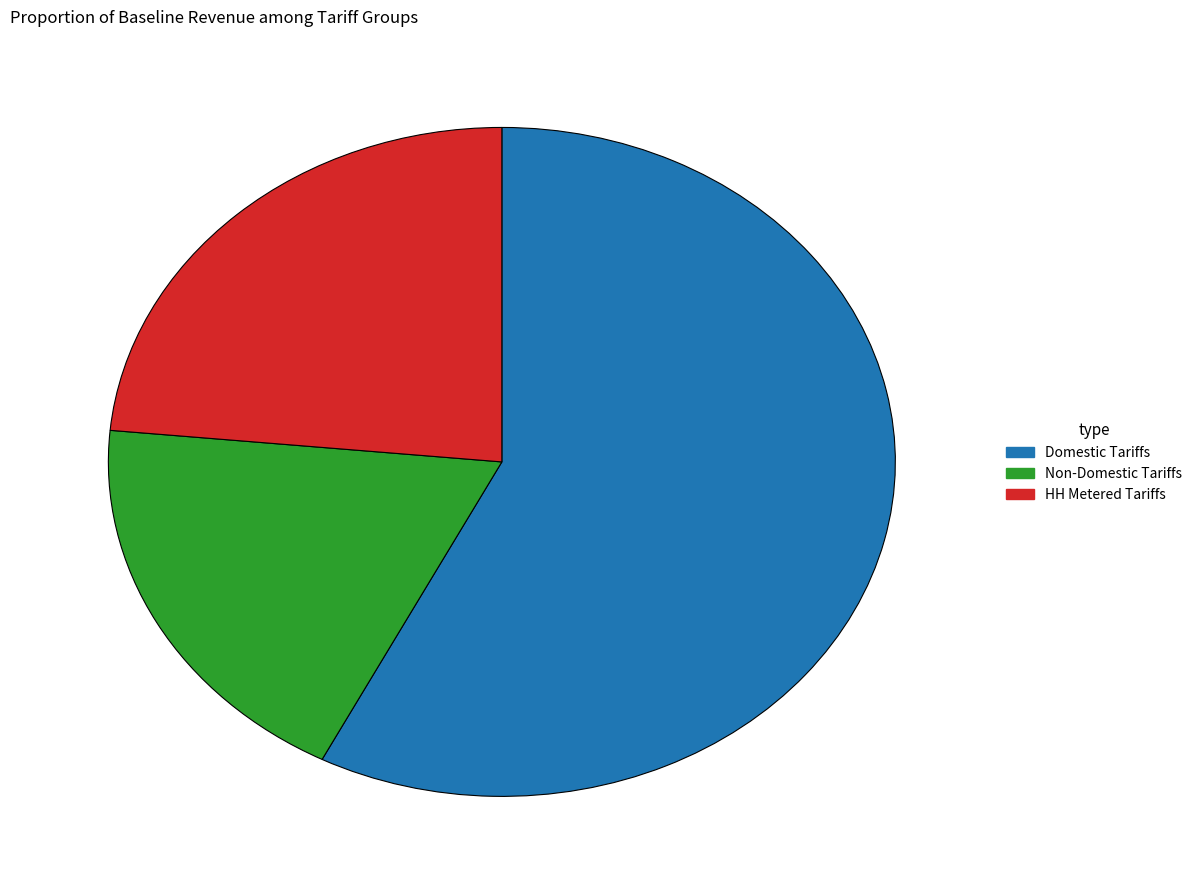

Is there any slice that represents more than half of the pie?

Yes